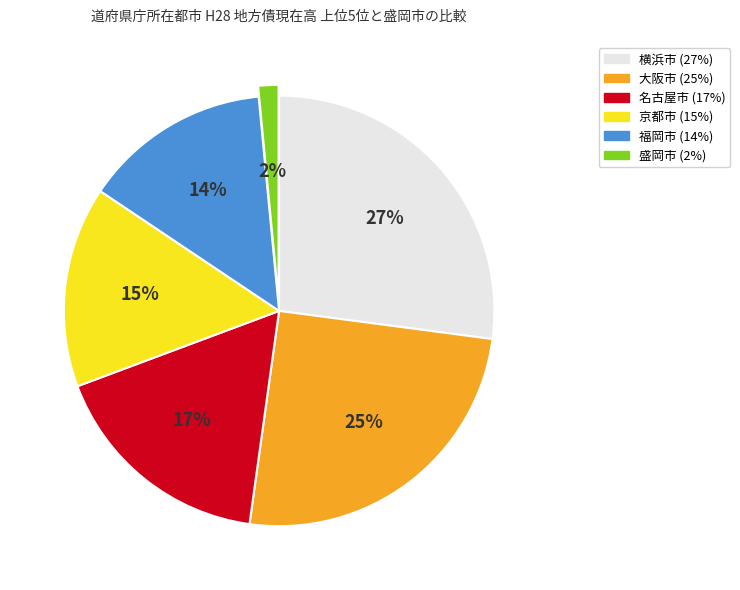

Is there any slice that represents more than half of the pie?

No